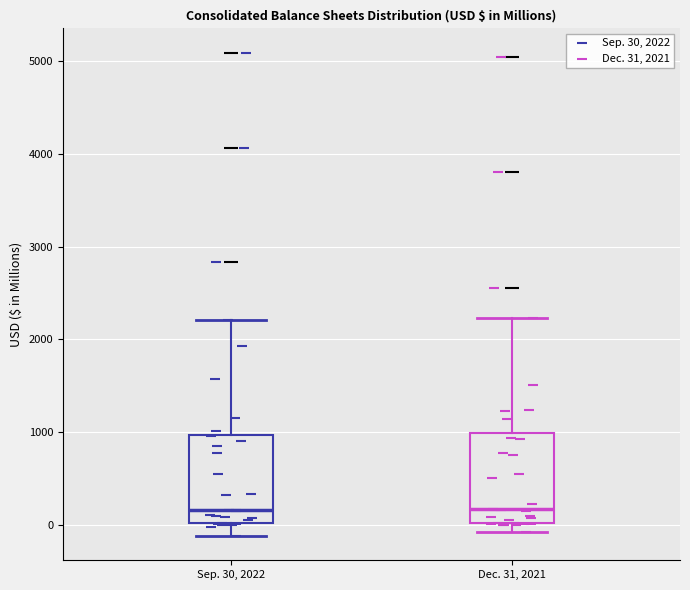

Reading left to right, transcribe this box plot: for each box, give where its median line is, the range the box spans, and where its two whiskers end, as read against the y-axis. The values are not printed on the chart, so give them approximately, as read against the axis.

Sep. 30, 2022: median 200, box 0 to 1000, whiskers -100 to 2200
Dec. 31, 2021: median 200, box 0 to 1000, whiskers -100 to 2200